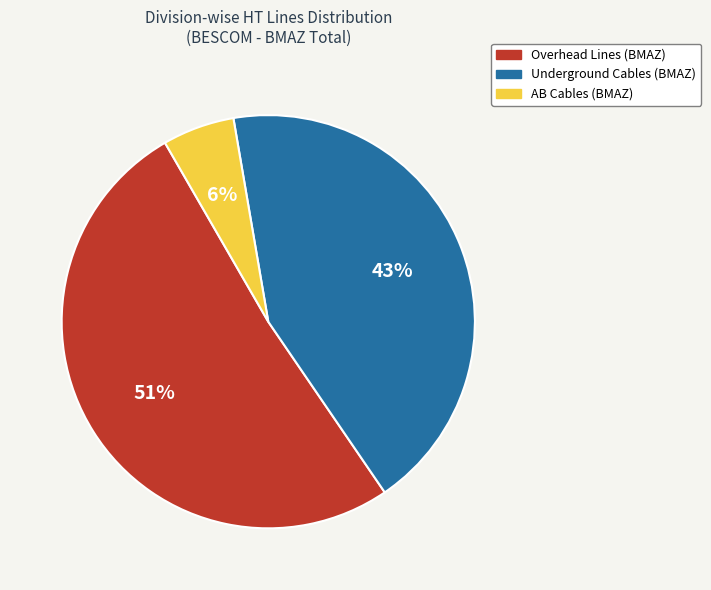

To the nearest percent, what is the combined percentage of Underground Cables (BMAZ) and AB Cables (BMAZ)?

49%